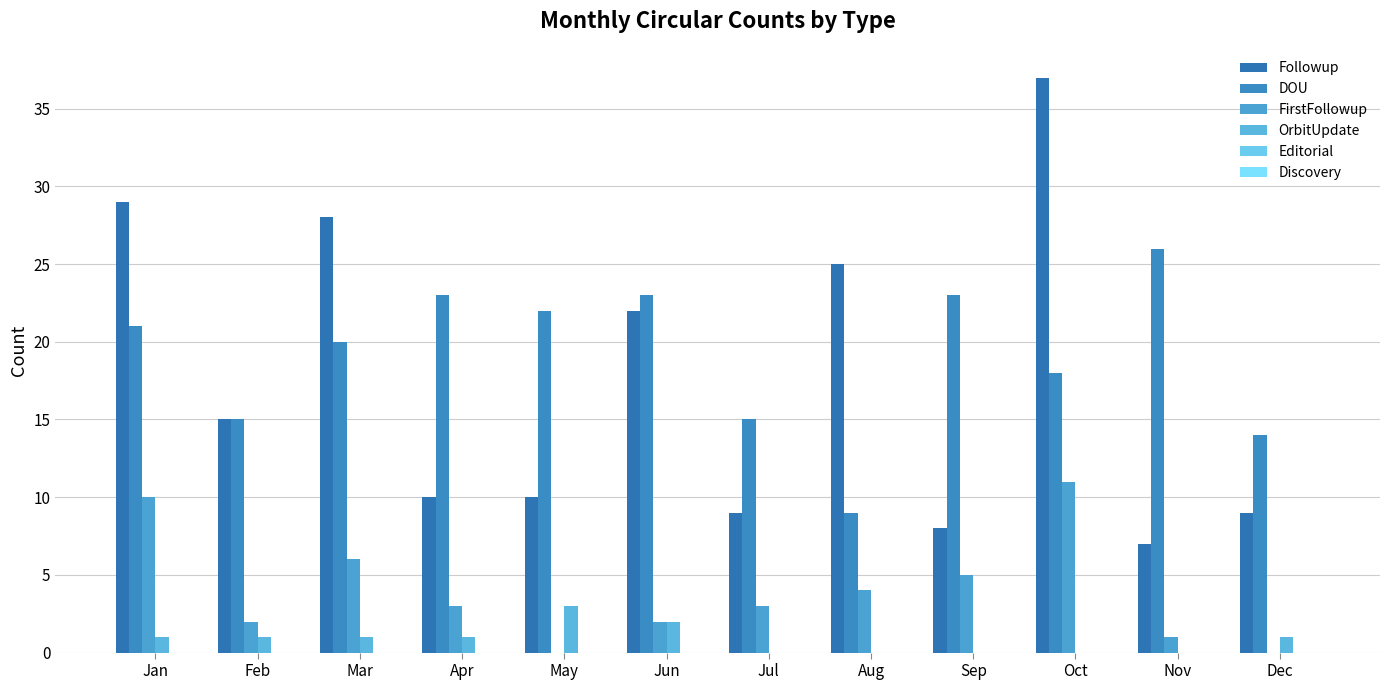

Reading left to right, transcribe all the data shown in this chart.

Followup: Jan=29	Feb=15	Mar=28	Apr=10	May=10	Jun=22	Jul=9	Aug=25	Sep=8	Oct=37	Nov=7	Dec=9
DOU: Jan=21	Feb=15	Mar=20	Apr=23	May=22	Jun=23	Jul=15	Aug=9	Sep=23	Oct=18	Nov=26	Dec=14
FirstFollowup: Jan=10	Feb=2	Mar=6	Apr=3	May=0	Jun=2	Jul=3	Aug=4	Sep=5	Oct=11	Nov=1	Dec=0
OrbitUpdate: Jan=1	Feb=1	Mar=1	Apr=1	May=3	Jun=2	Jul=0	Aug=0	Sep=0	Oct=0	Nov=0	Dec=1
Editorial: Jan=0	Feb=0	Mar=0	Apr=0	May=0	Jun=0	Jul=0	Aug=0	Sep=0	Oct=0	Nov=0	Dec=0
Discovery: Jan=0	Feb=0	Mar=0	Apr=0	May=0	Jun=0	Jul=0	Aug=0	Sep=0	Oct=0	Nov=0	Dec=0